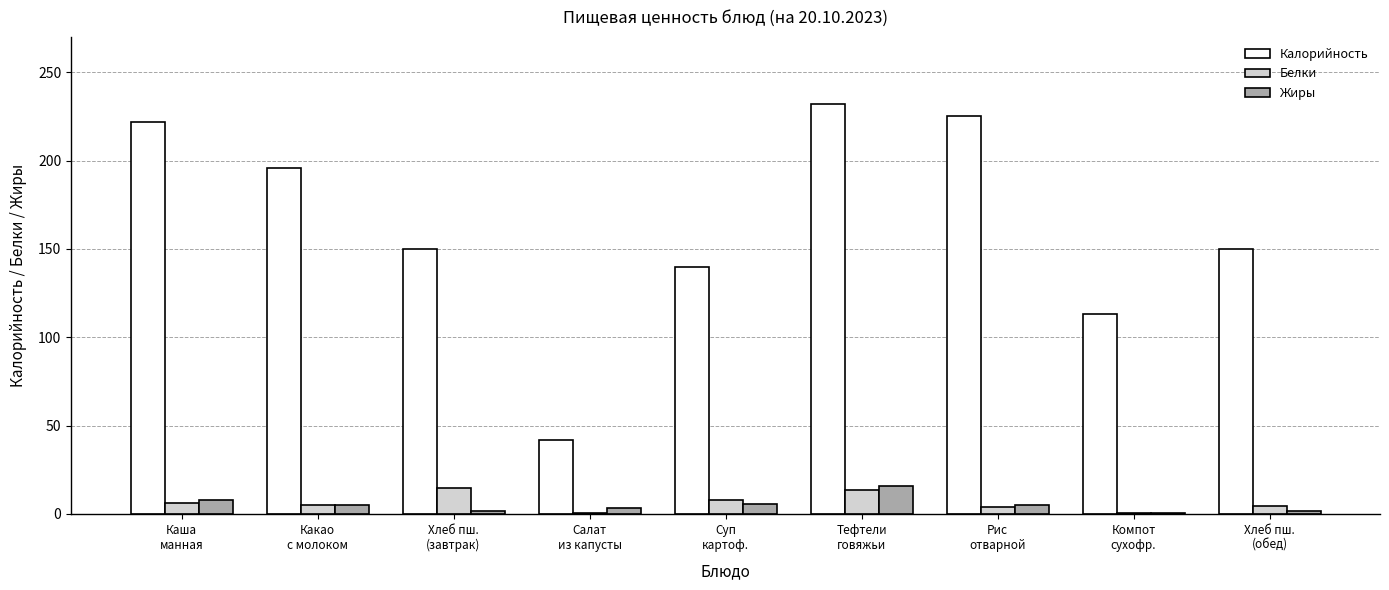

What is the difference between the Белки values at Какао
с молоком and Компот
сухофр.?

4.3